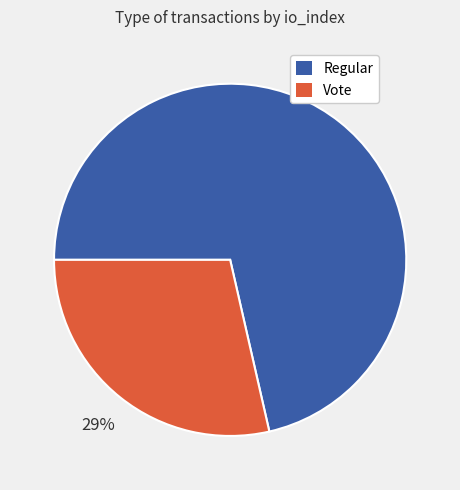

Does Regular account for over 50% of the chart?

Yes